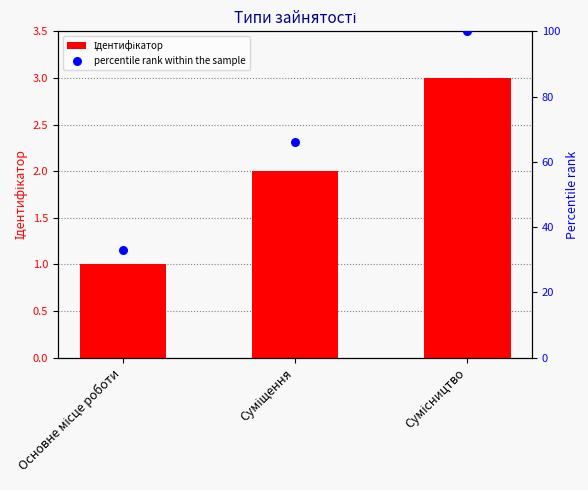

Is the value of Ідентифікатор at Основне місце роботи greater than the value of percentile rank within the sample at Основне місце роботи?

No